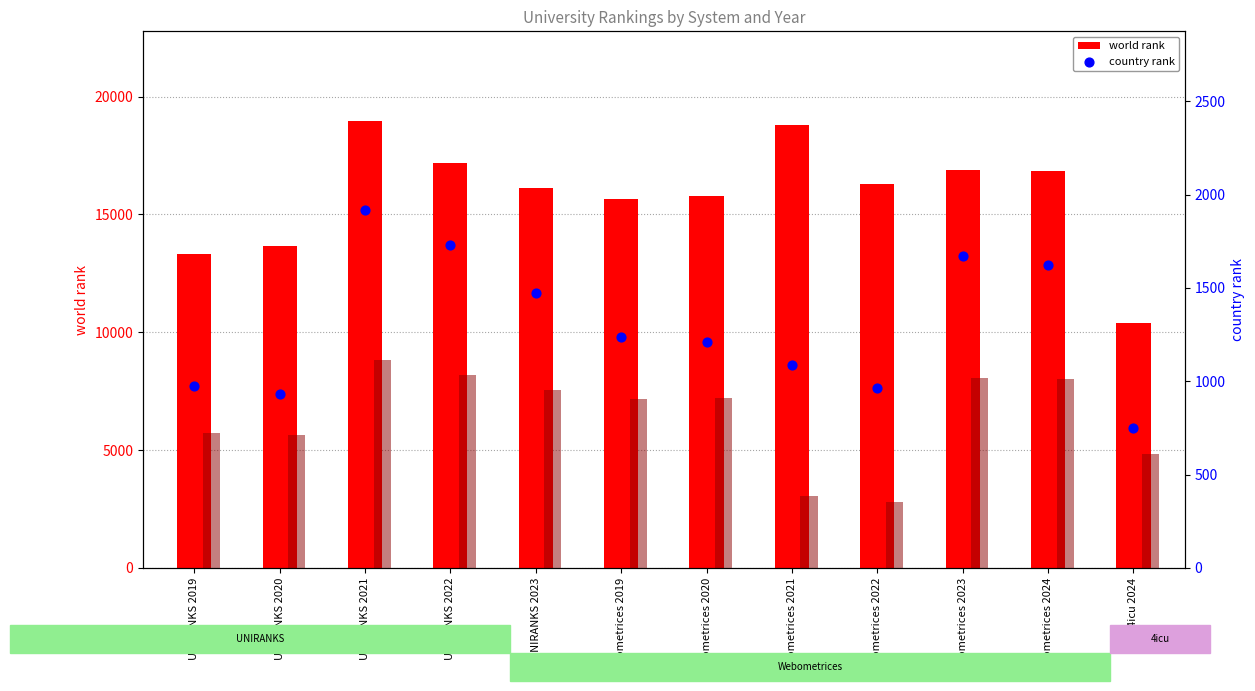

At how many categories does at least one series exceed 12412?

11